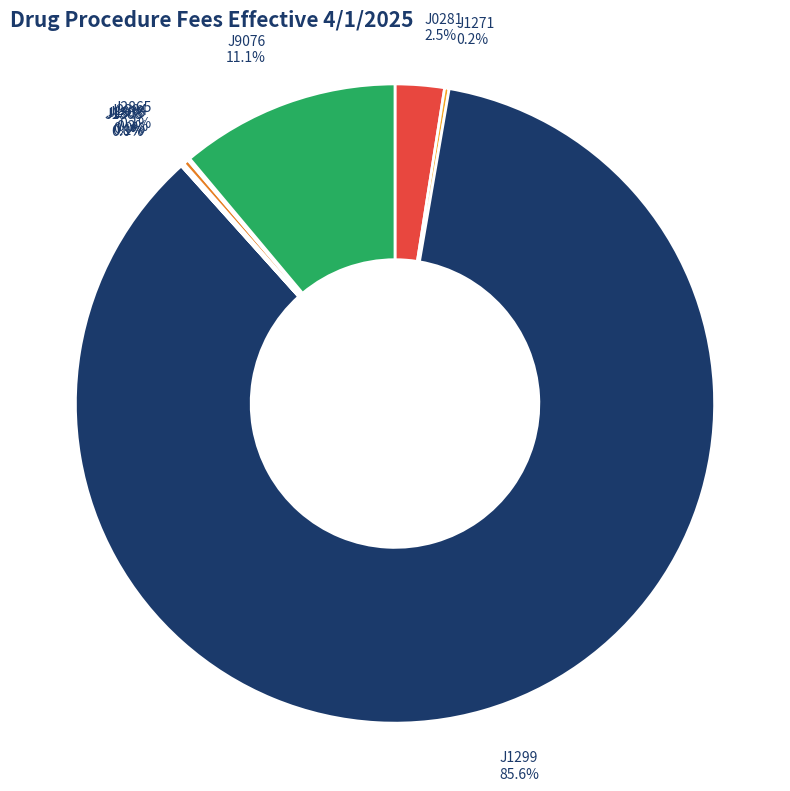

To the nearest percent, what is the average slice percentage?

11%